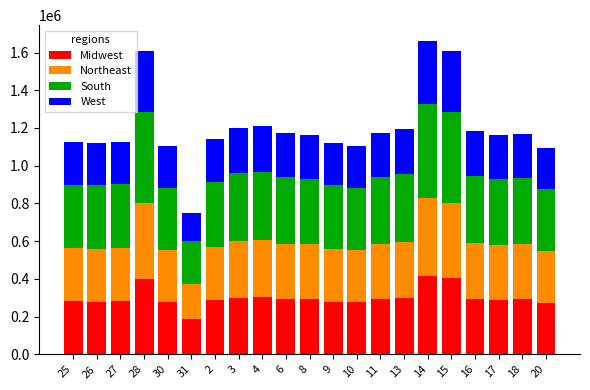

What is the sum of all Midwest values?

6300000.0